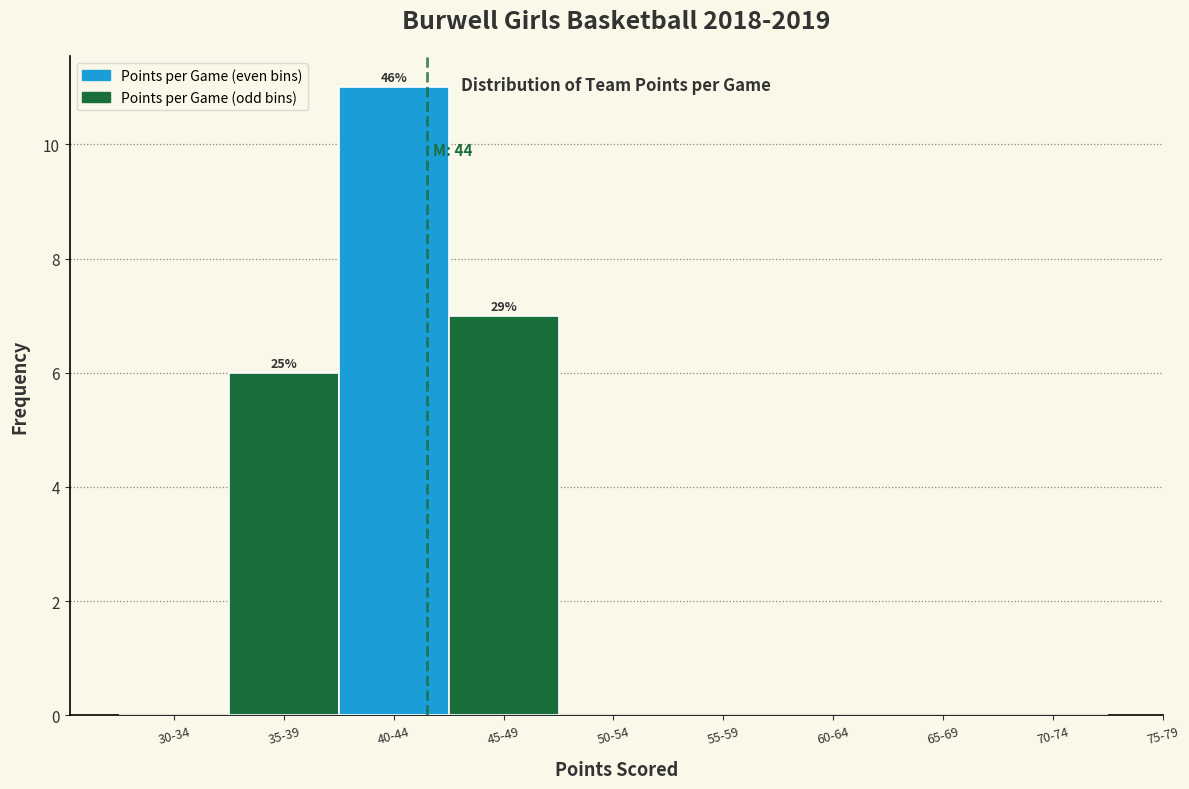

Reading left to right, transcribe all the data shown in this chart.

30-34=0	35-39=6	40-44=11	45-49=7	50-54=0	55-59=0	60-64=0	65-69=0	70-74=0